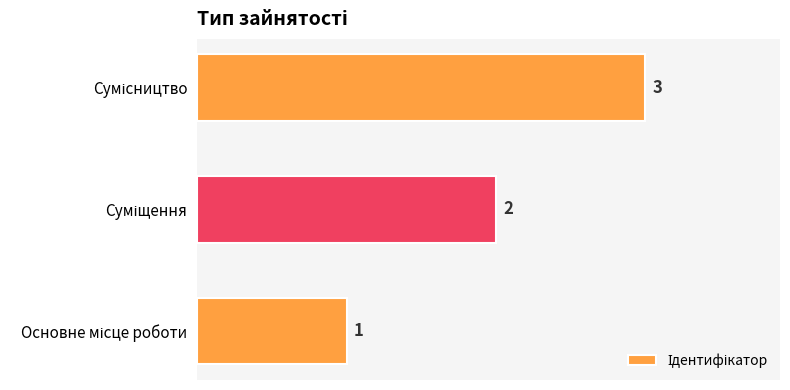

What is the sum of all values?

6